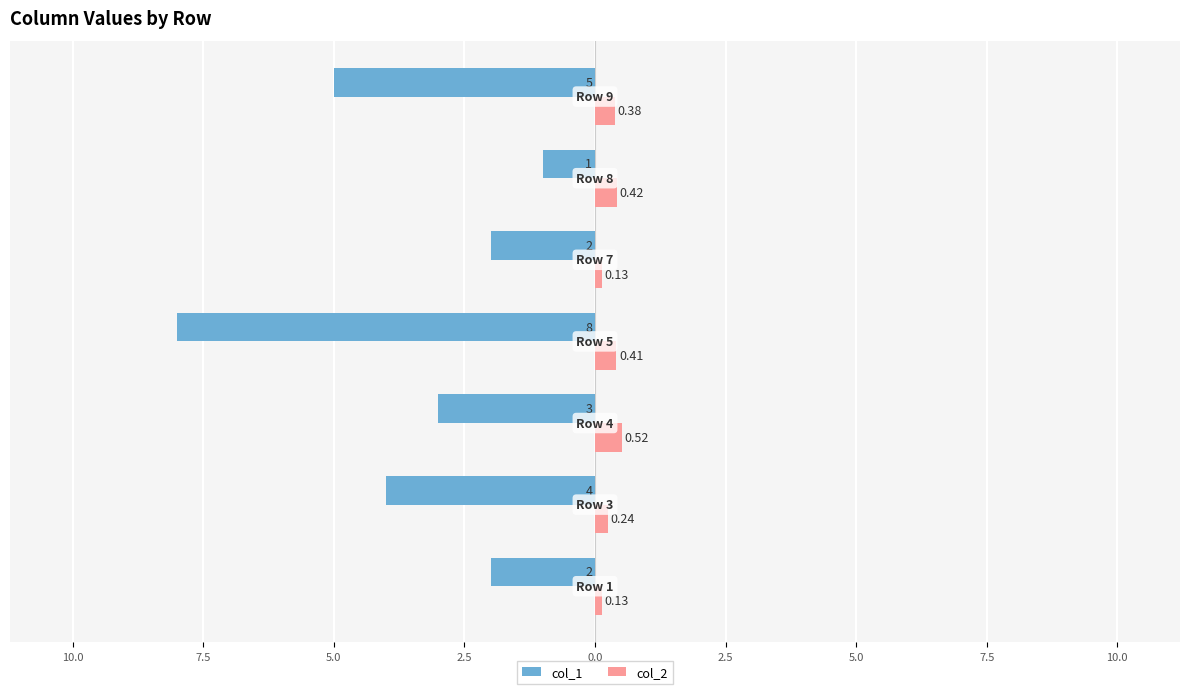

What are all the series names shown in the legend?

col_1, col_2